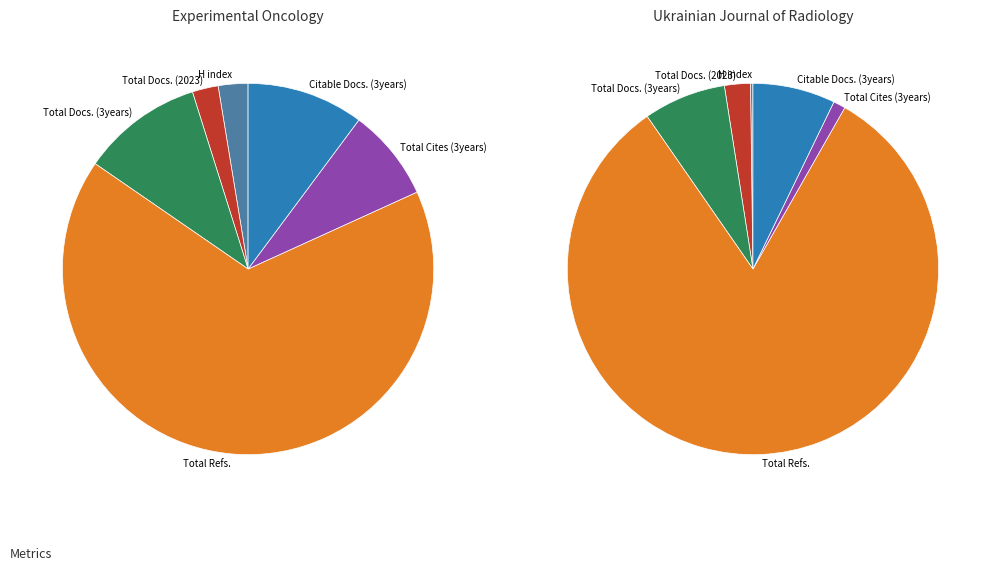

The Experimental Oncology slice represents 11% of the pie. True or false?

False